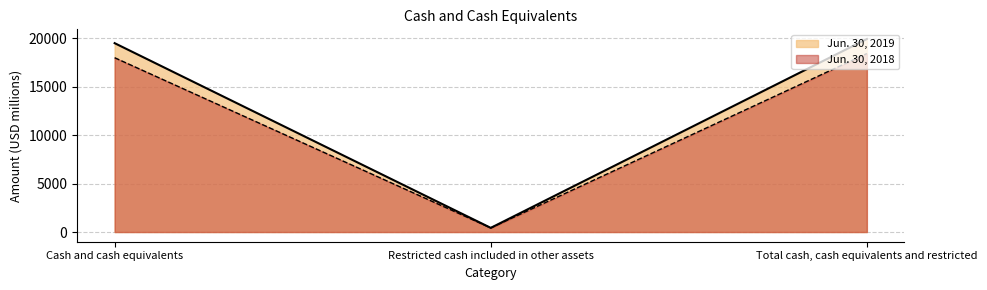

At which label does Jun. 30, 2018 reach its minimum?

Restricted cash included in other assets